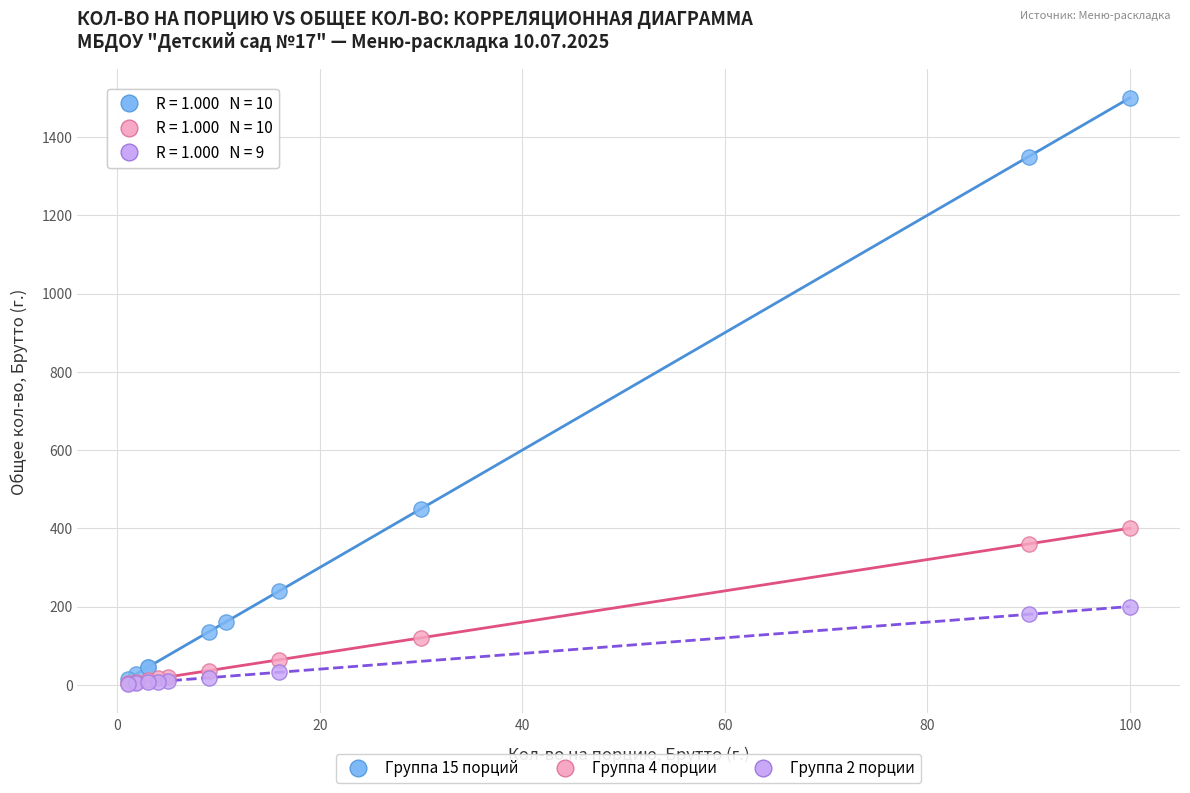

What are all the series names shown in the legend?

Группа 15 порций, Группа 4 порции, Группа 2 порции